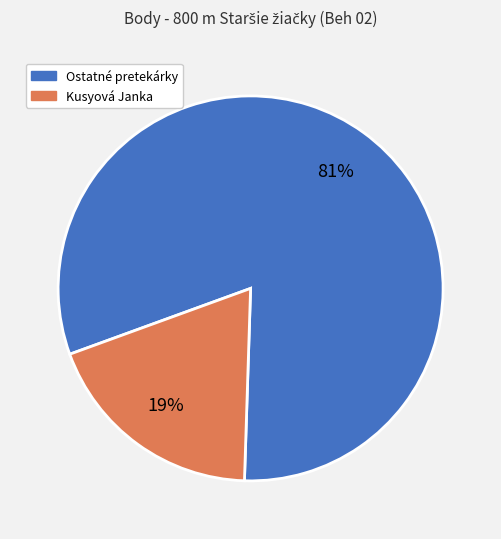

True or false: Ostatné pretekárky accounts for 87% of the total.

False